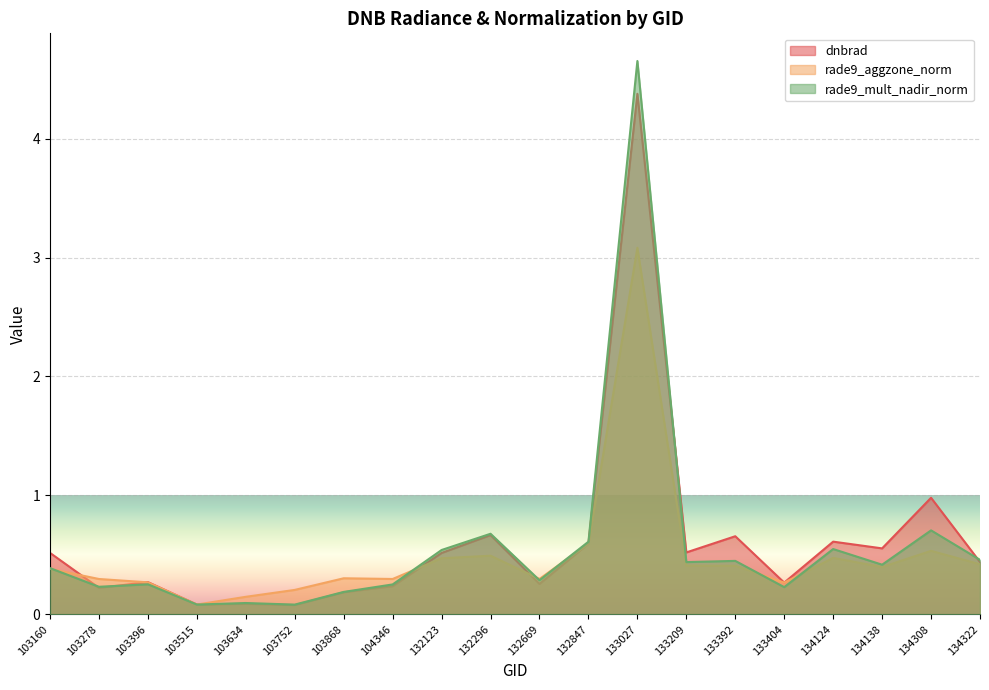

What is the sum of the dnbrad values at 132847 and 134124?

1.2